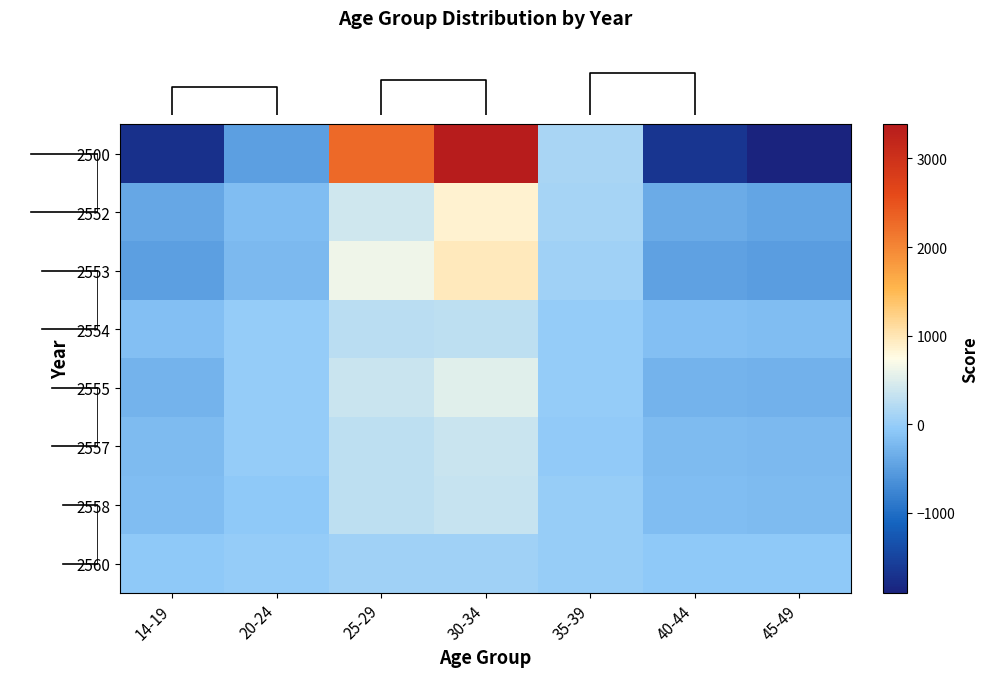

What is the smallest value displayed?

-1902.1